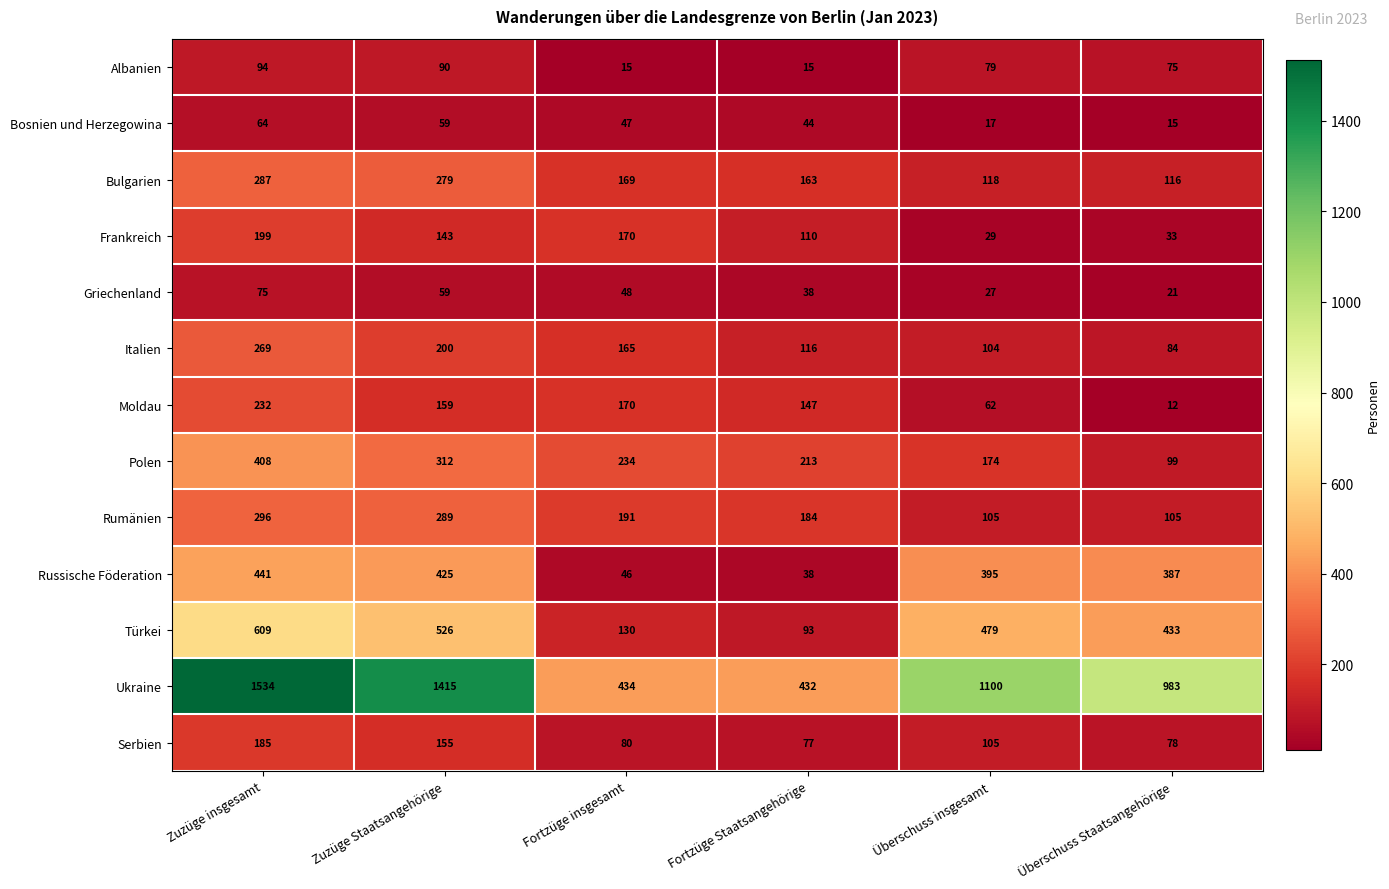

Which series changed the most between Zuzüge Staatsangehörige and Überschuss insgesamt?

Ukraine